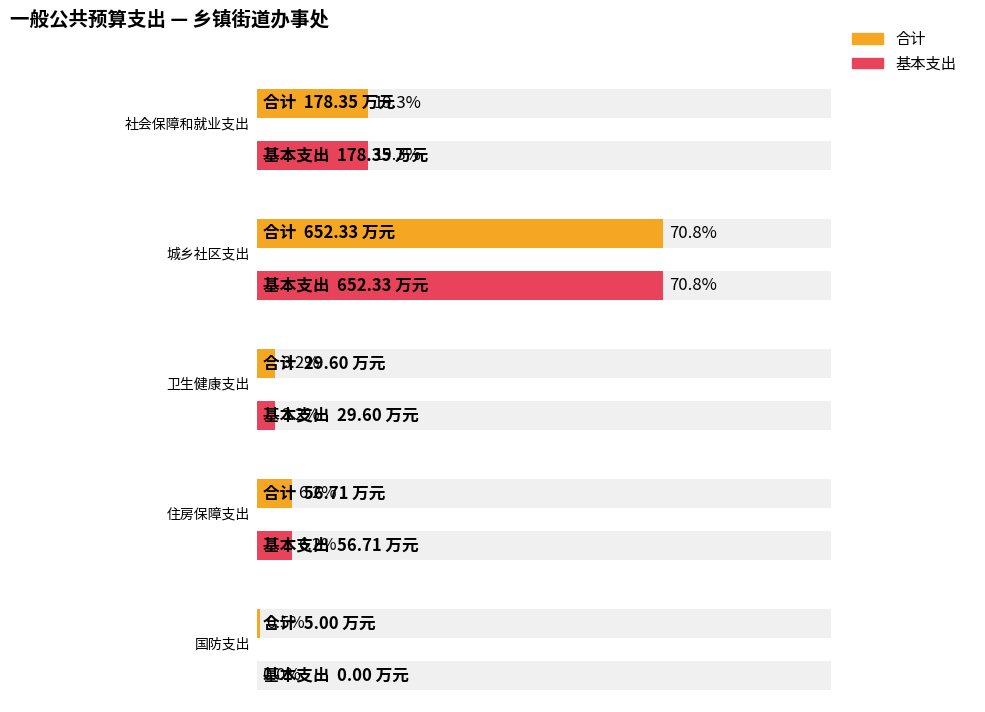

List the labels in order of 基本支出 value, largest first.

城乡社区支出, 社会保障和就业支出, 住房保障支出, 卫生健康支出, 国防支出